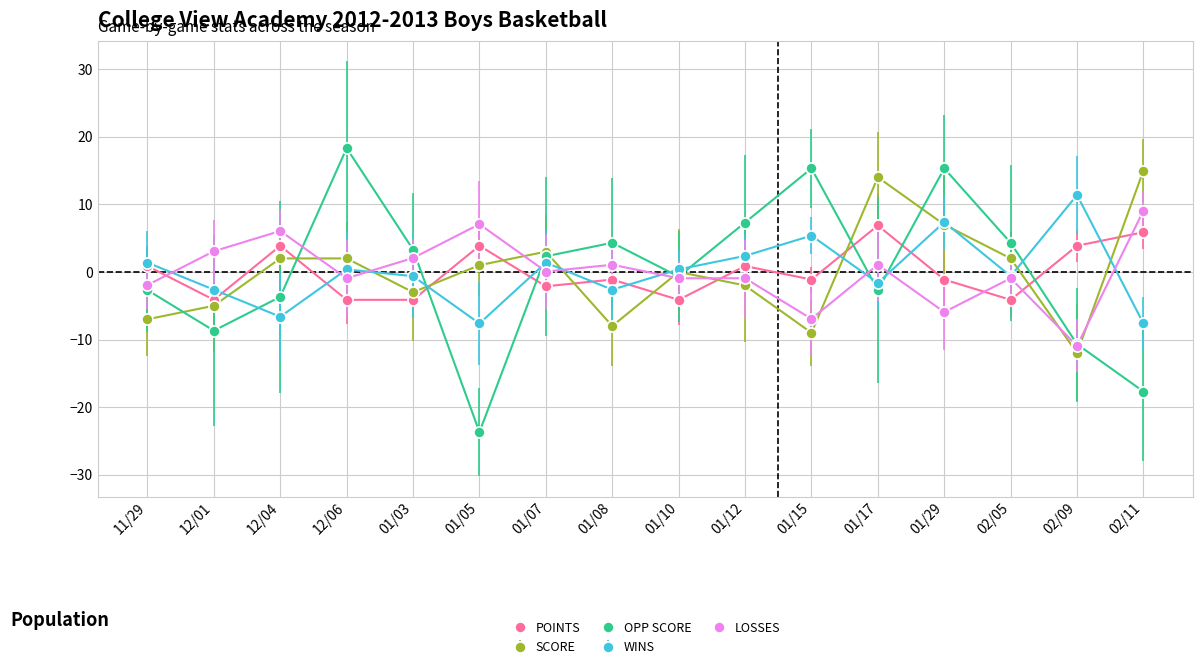

What is the value of the SCORE point at the 2nd from the left?

-5.0